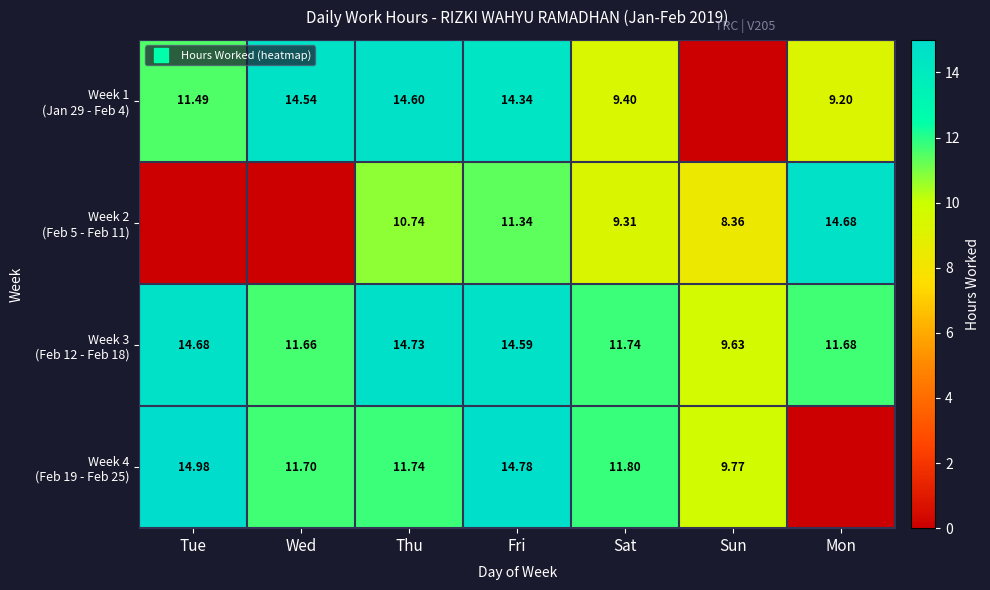

Which category has the highest value in the Week 4 (Feb 19 - Feb 25) series?

Tue